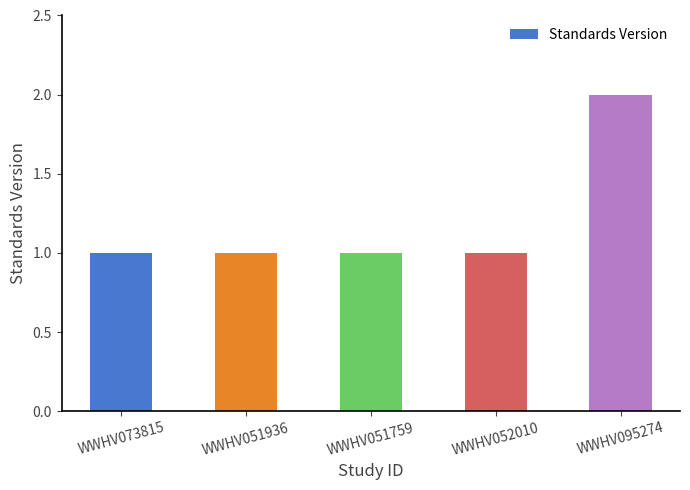

Which label corresponds to the largest value in the chart?

WWHV095274